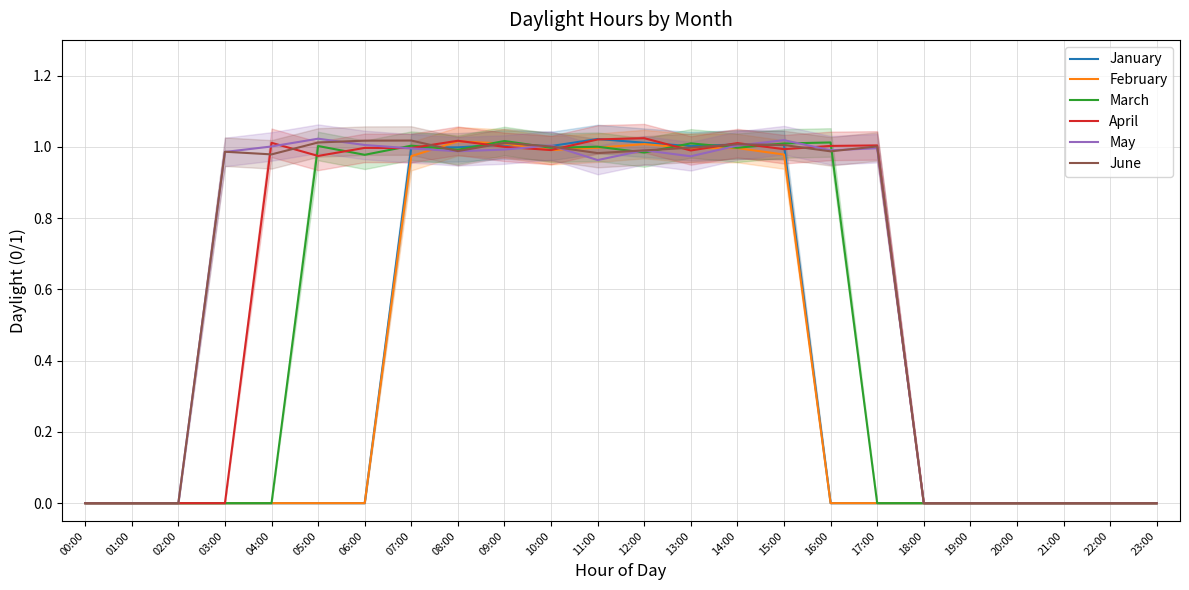

What is the average value of the January series?

0.4